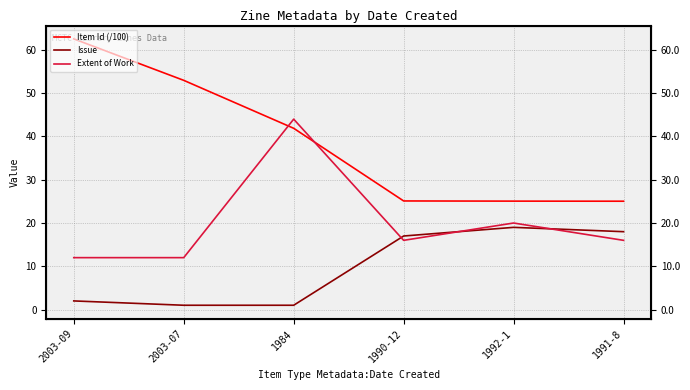

How many intersections are there between Extent of Work and Issue?

3